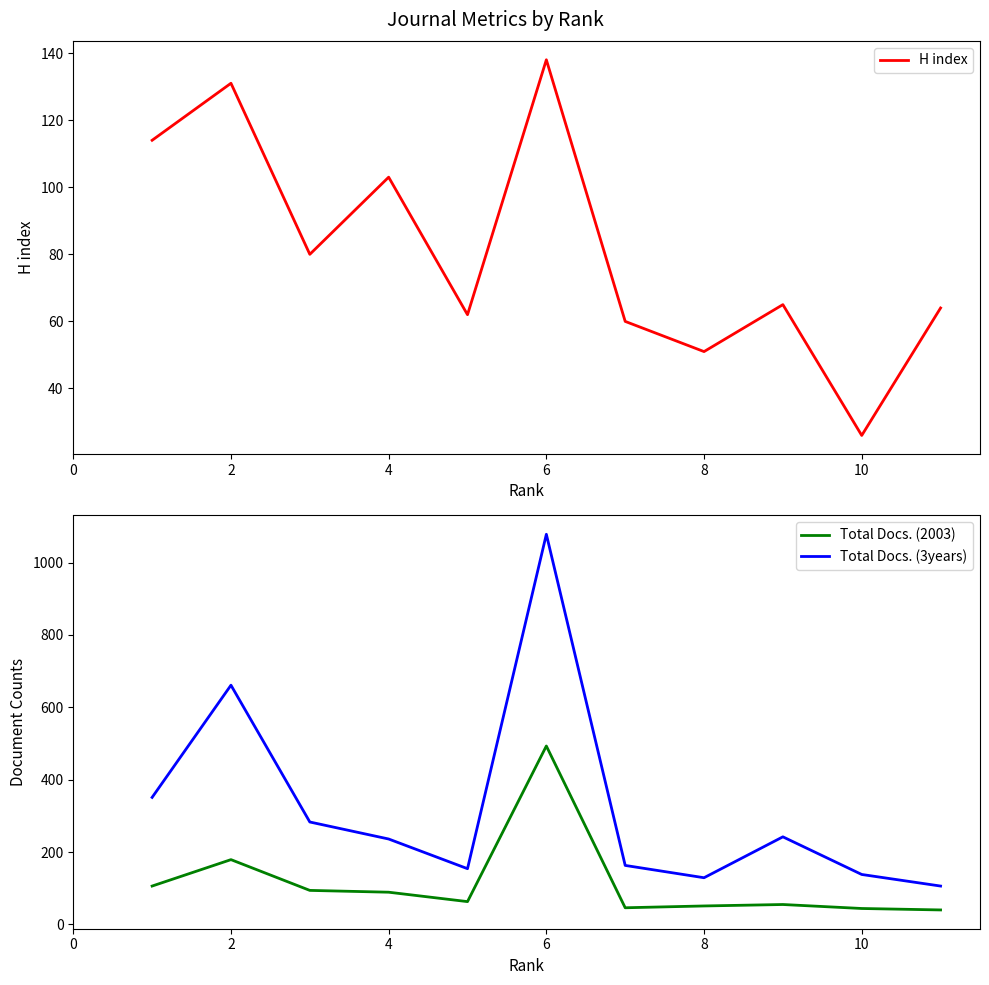

List the series in order of their peak value, highest first.

Total Docs. (3years), Total Docs. (2003), H index